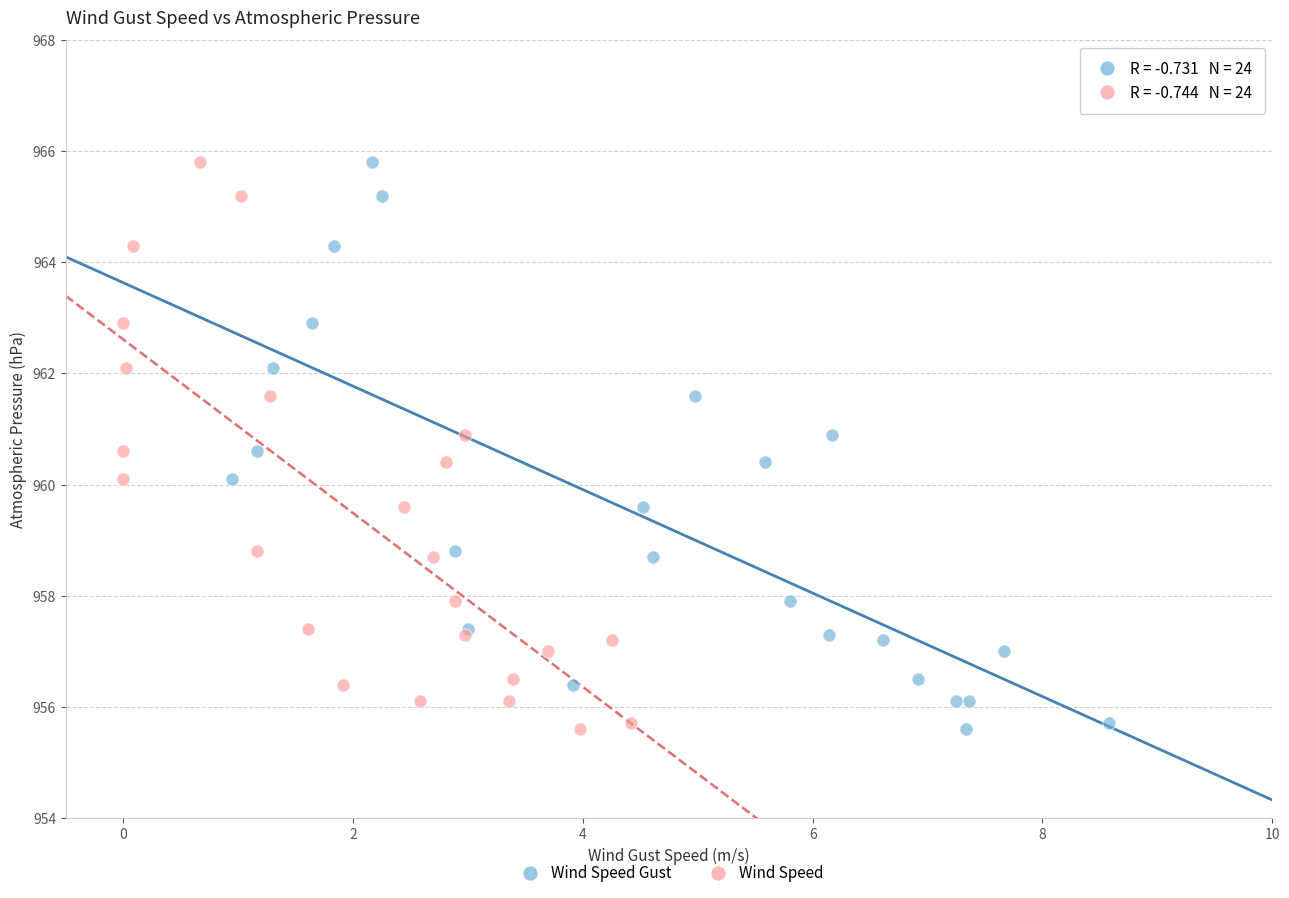

What are all the series names shown in the legend?

Wind Speed Gust, Wind Speed